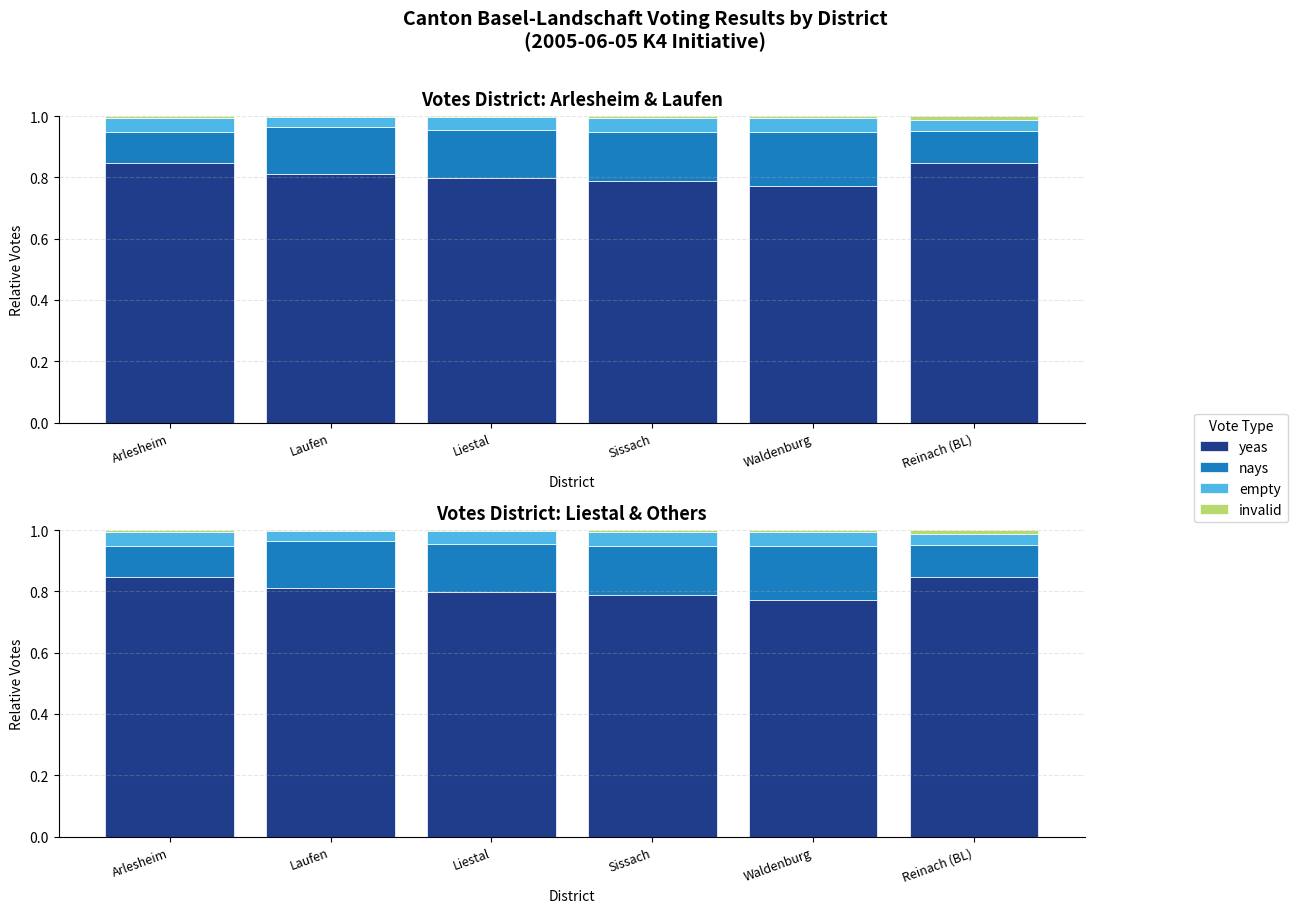

True or false: empty has a value of 0.0 at Sissach.

False